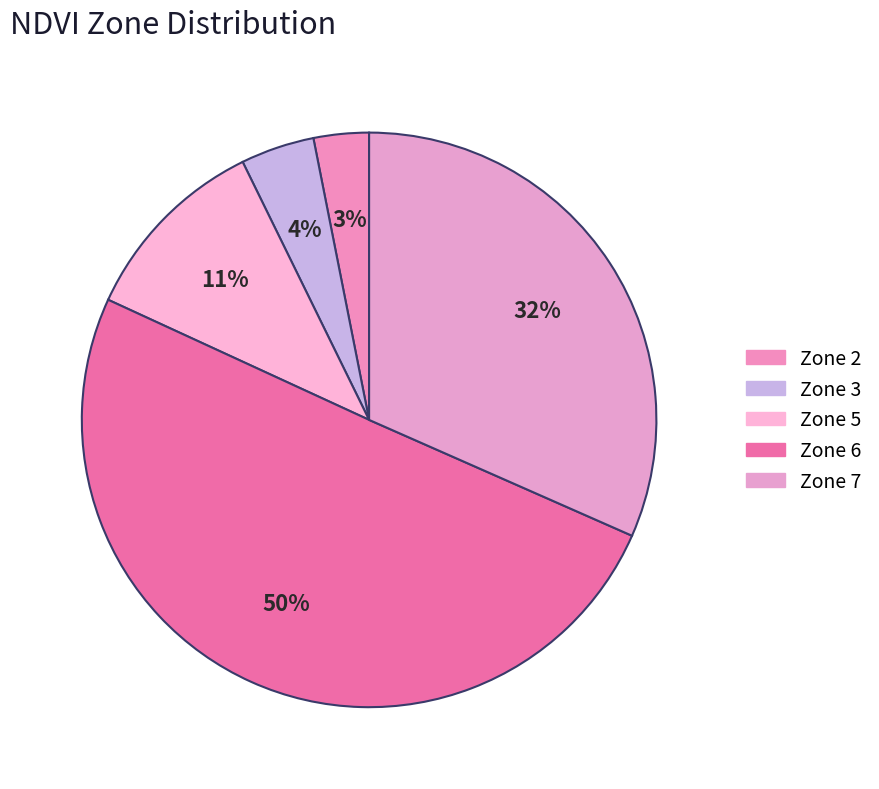

The Zone 2 slice represents 3% of the pie. True or false?

True